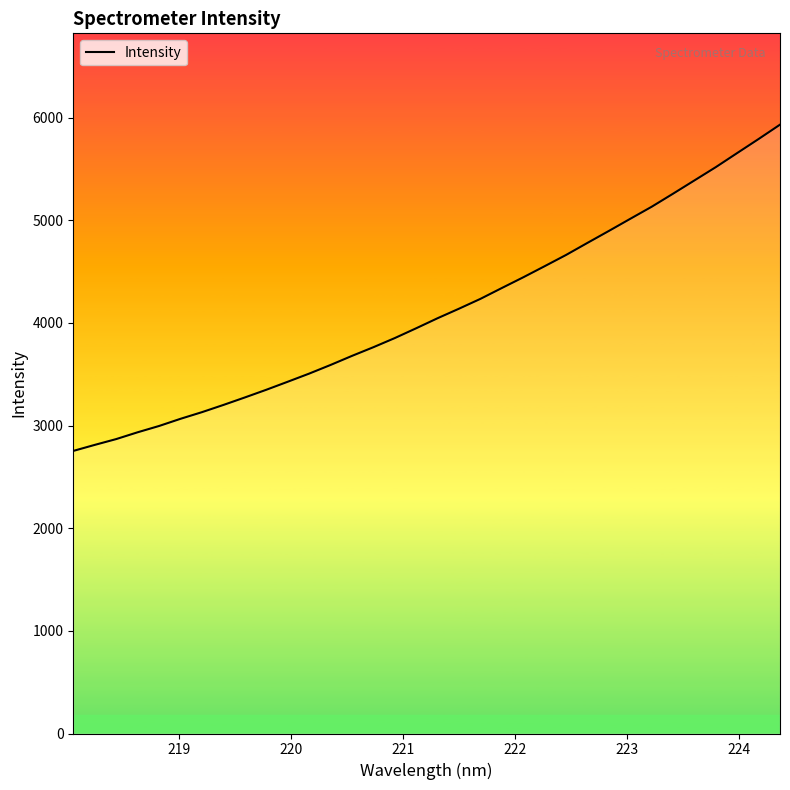

What is the difference between the maximum and minimum values?

3178.8